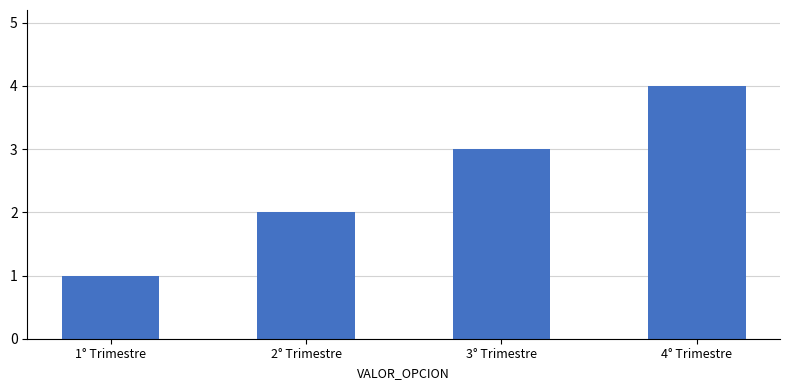

What value does the data have at 4° Trimestre?

4